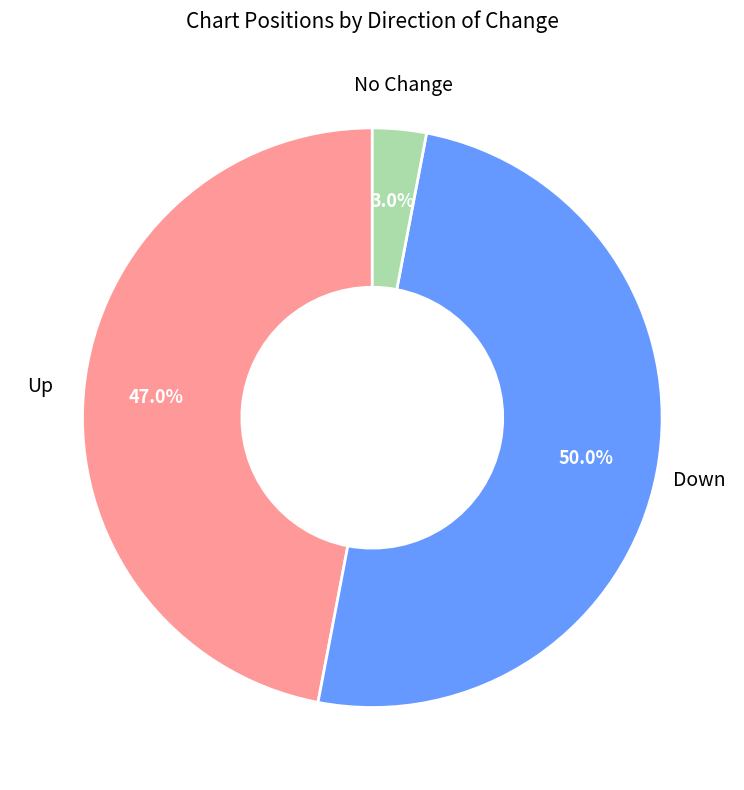

How many slices are in this pie chart?

3